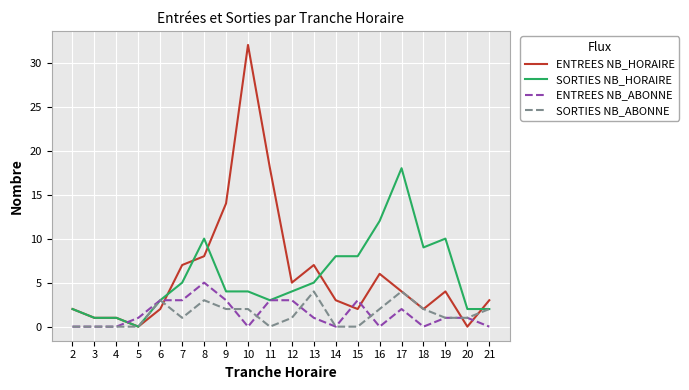

What are all the series names shown in the legend?

ENTREES NB_HORAIRE, SORTIES NB_HORAIRE, ENTREES NB_ABONNE, SORTIES NB_ABONNE